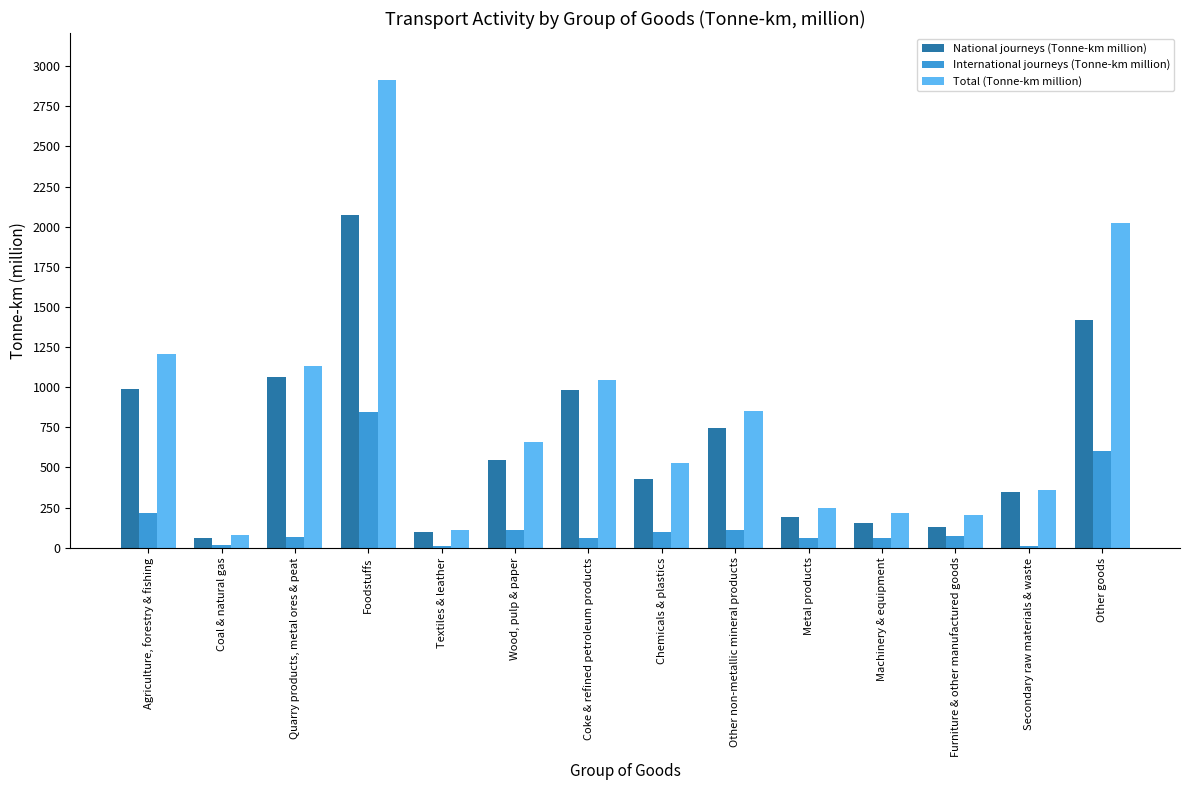

True or false: Total (Tonne-km million) has a value of 1205 at Agriculture, forestry & fishing.

True